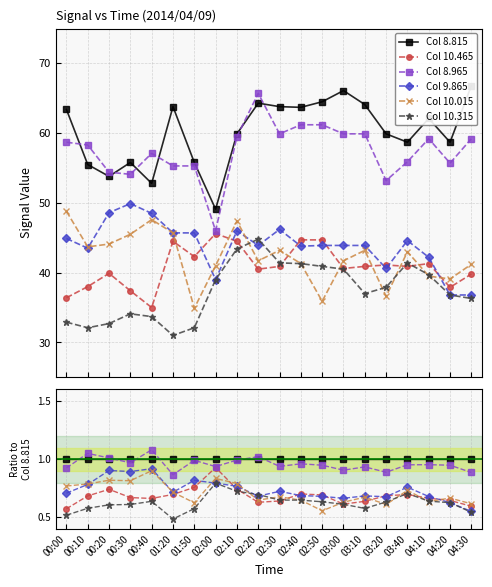

What is the smallest value displayed?

0.5